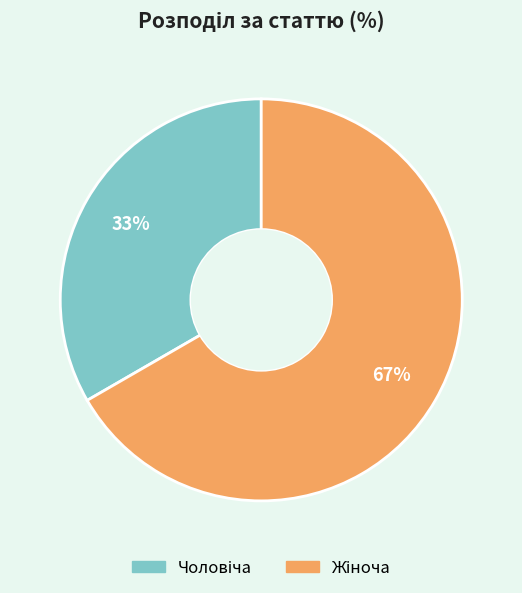

To the nearest percent, what is the average slice percentage?

50%